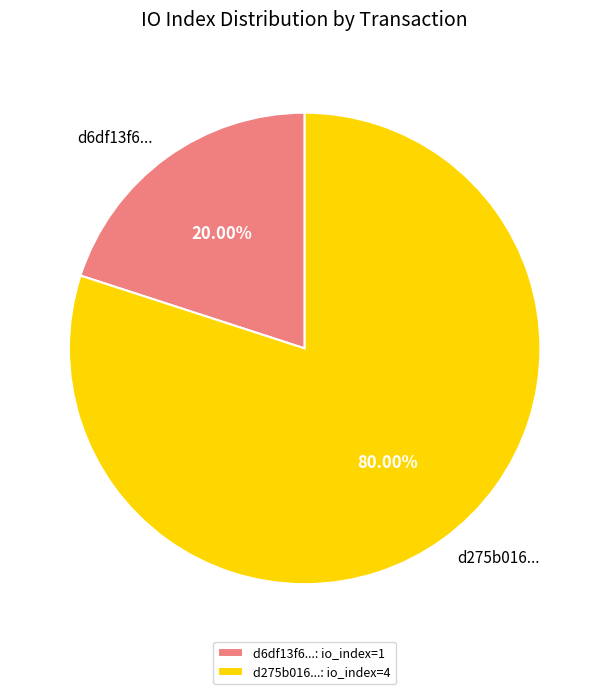

Combined, do d275b016... and d6df13f6... account for over 50%?

Yes